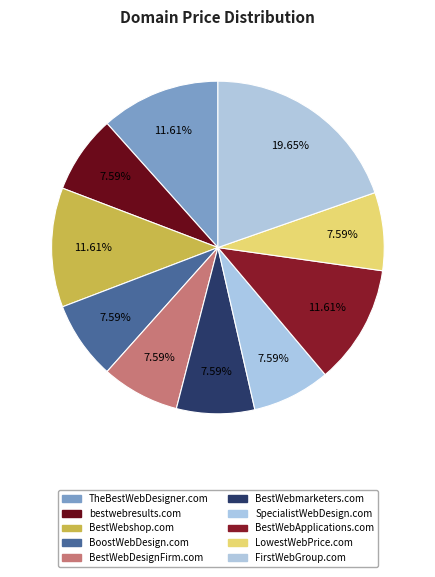

What percentage is the bestwebresults.com slice, to the nearest percent?

8%